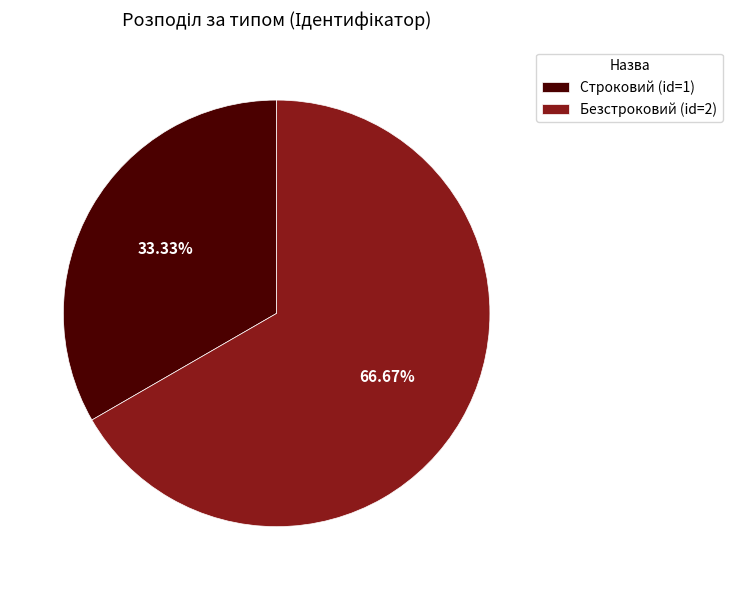

How much of the chart is everything except Безстроковий?

33.3%